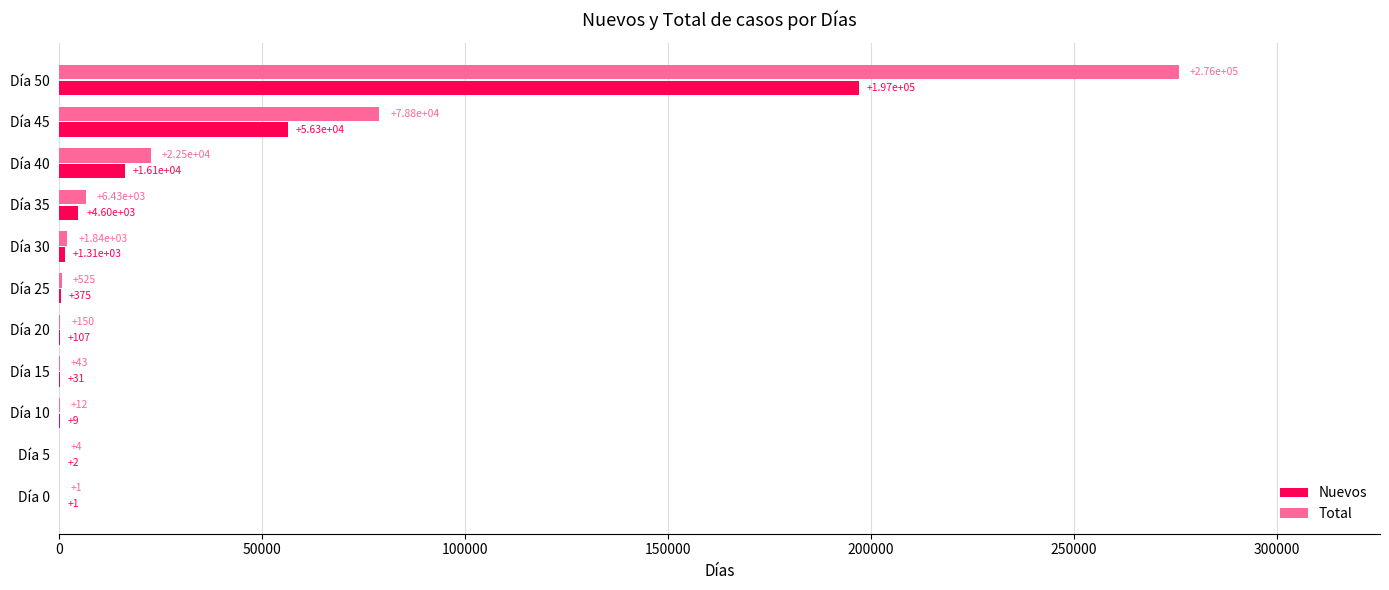

What is the maximum value for Total?

275854.7